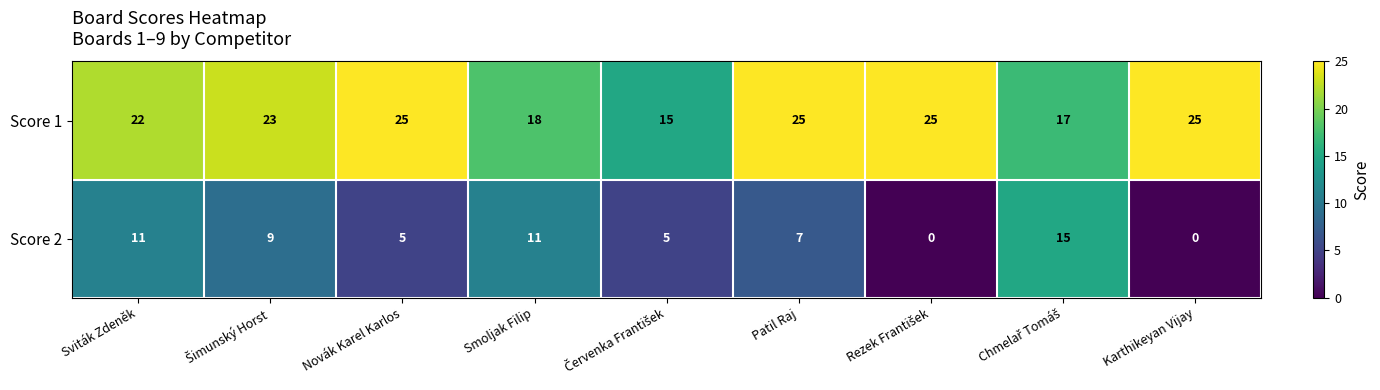

What is the difference between the highest and lowest values at Patil Raj?

18